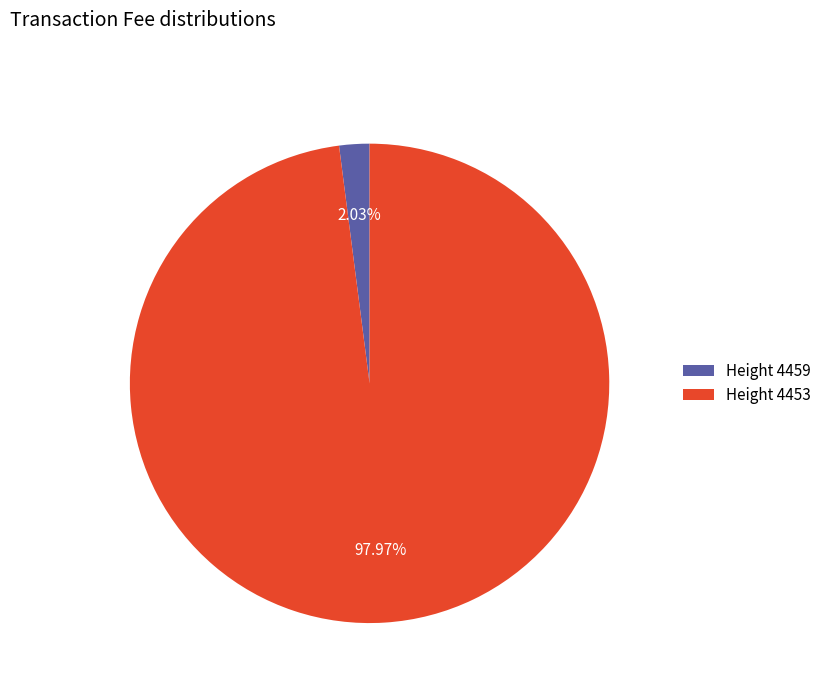

Count the number of slices in the pie.

2